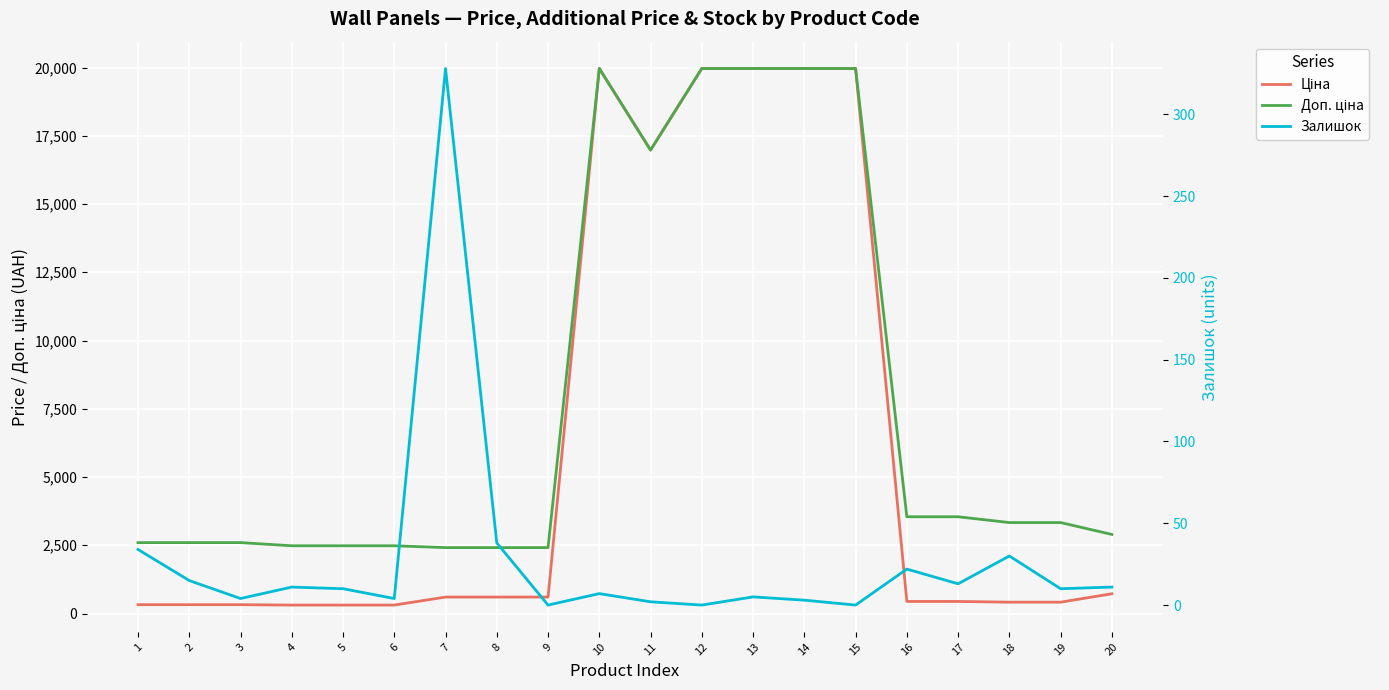

What are all the series names shown in the legend?

Ціна, Доп. ціна, Залишок